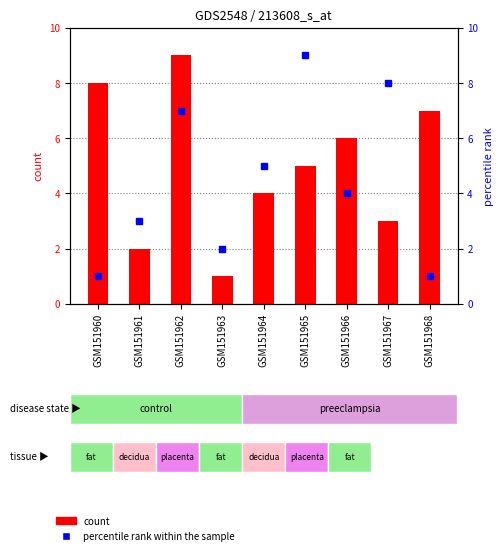

What is the spread (max minus min) of values at GSM151966?

2